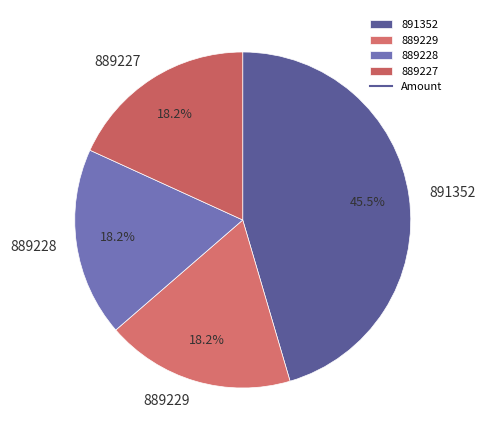

Which has a higher value, 891352 or 889228?

891352